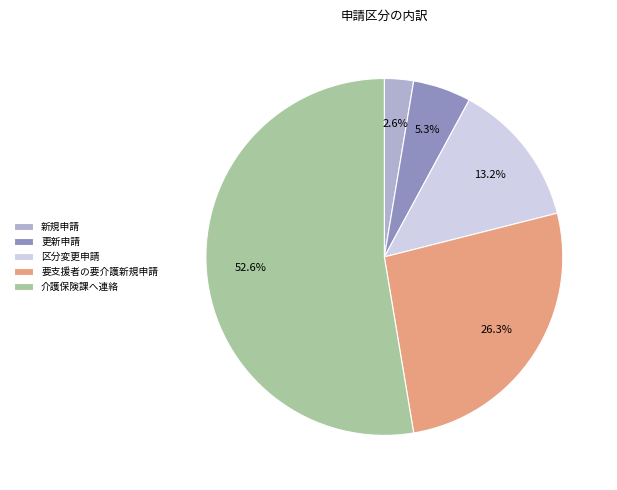

Which category has the biggest portion of the pie?

介護保険課へ連絡